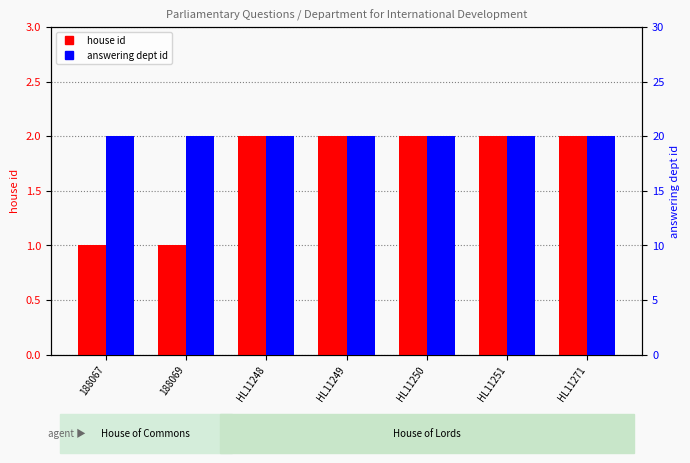

What is the value of the house id bar at the 6th from the left?

2